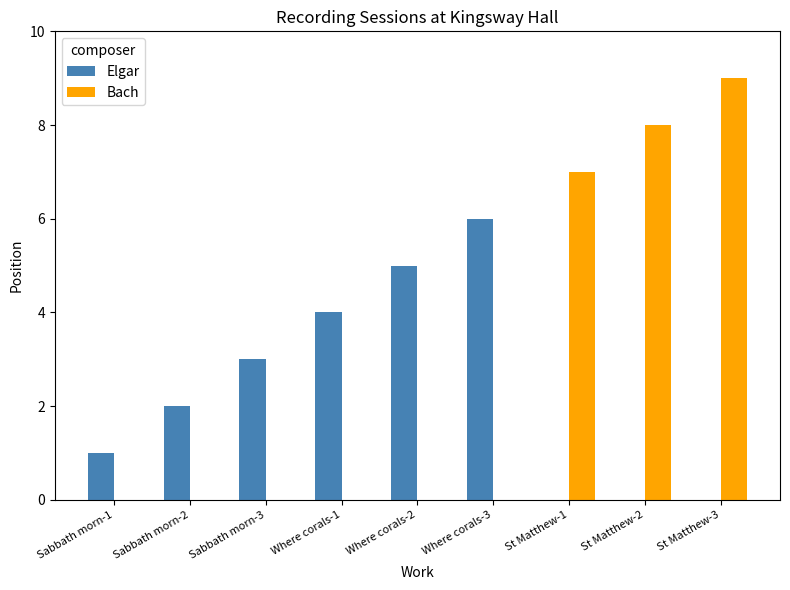

What is the approximate value of Bach at St Matthew-2?

8